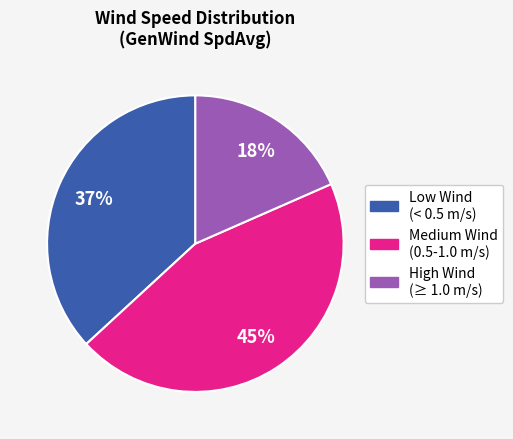

To the nearest percent, what is the average slice percentage?

33%